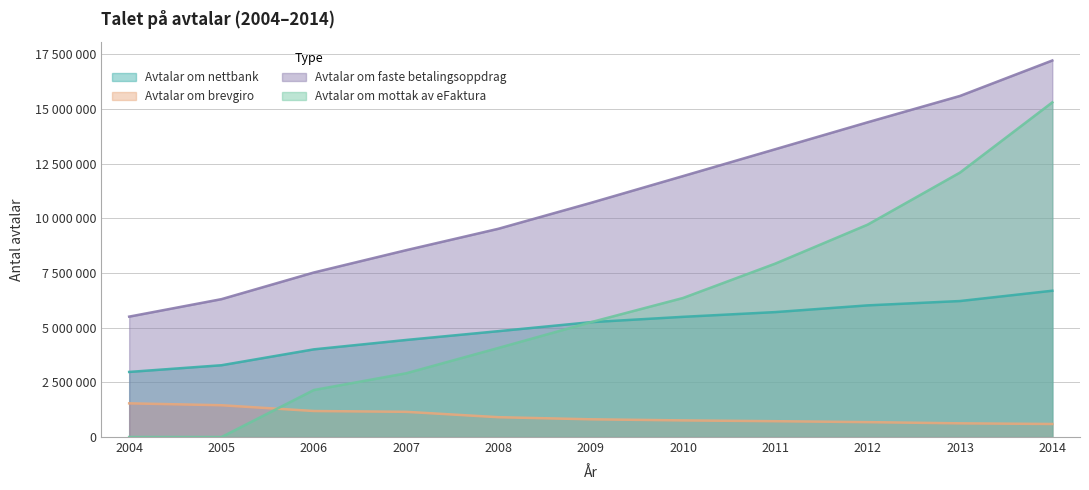

What value does the Avtalar om nettbank series have at 2006?

4009321